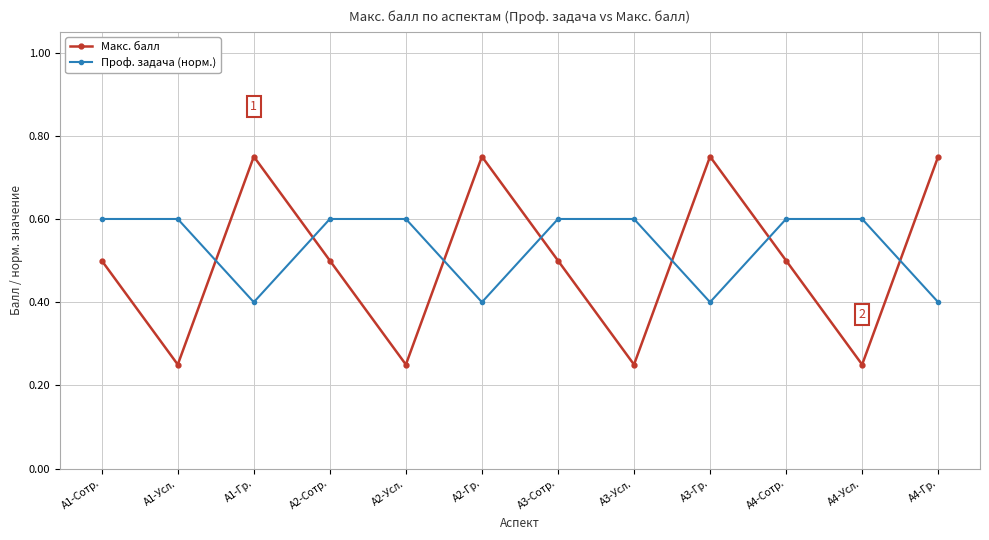

What is the maximum value for Проф. задача (норм.)?

0.6